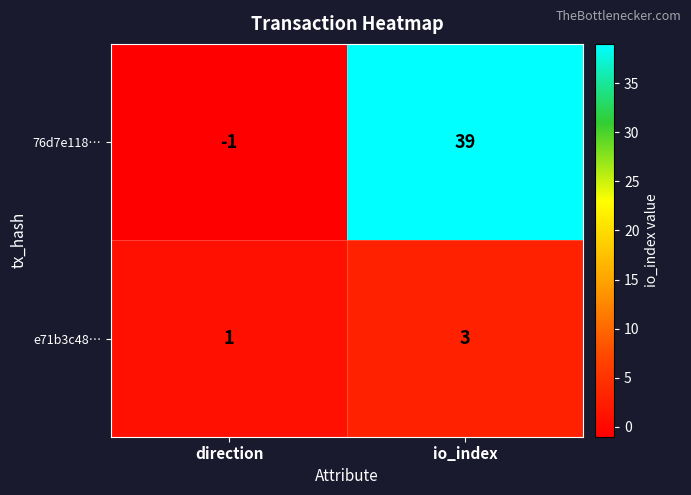

Which category has the lowest value in the e71b3c48… series?

direction